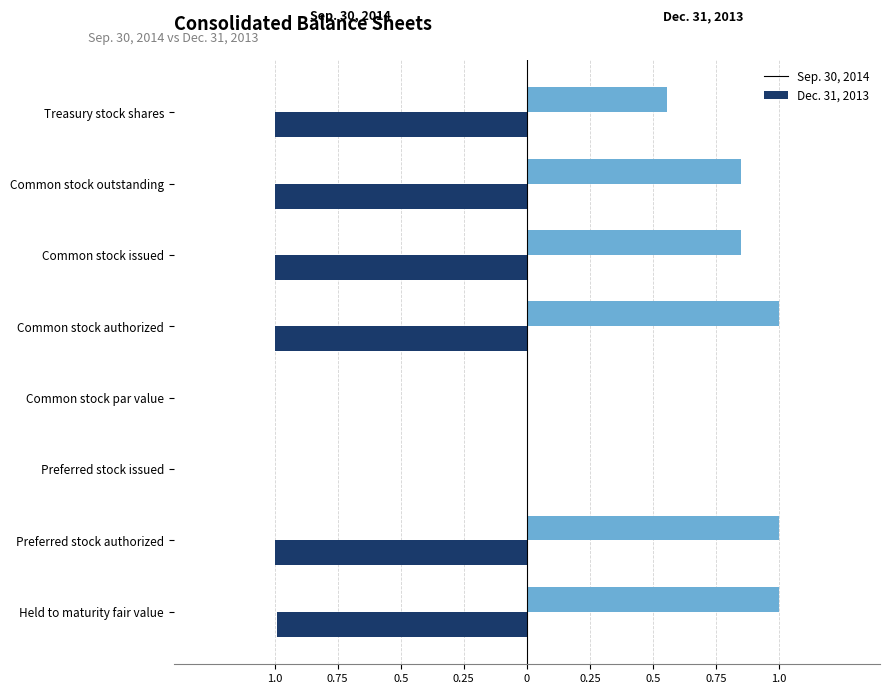

What is the smallest value displayed?

-1.0